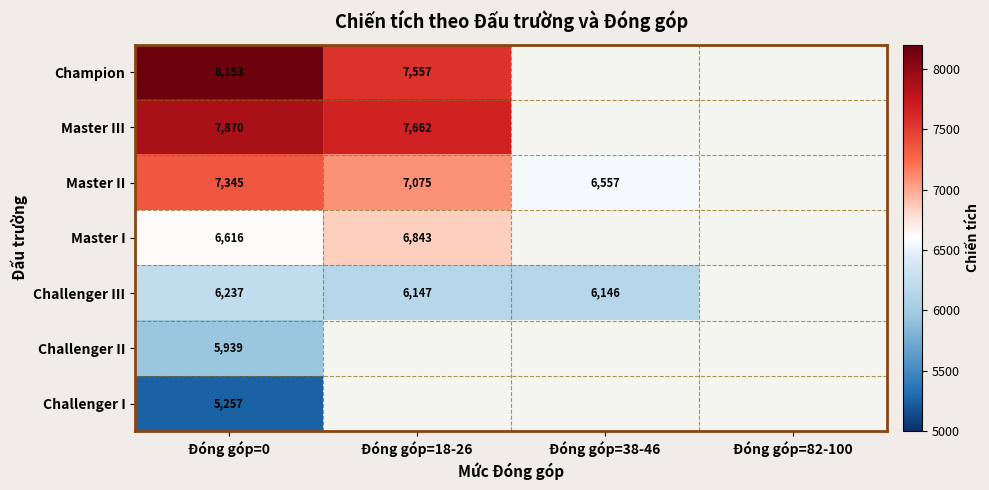

At how many categories does at least one series exceed 5527?

3